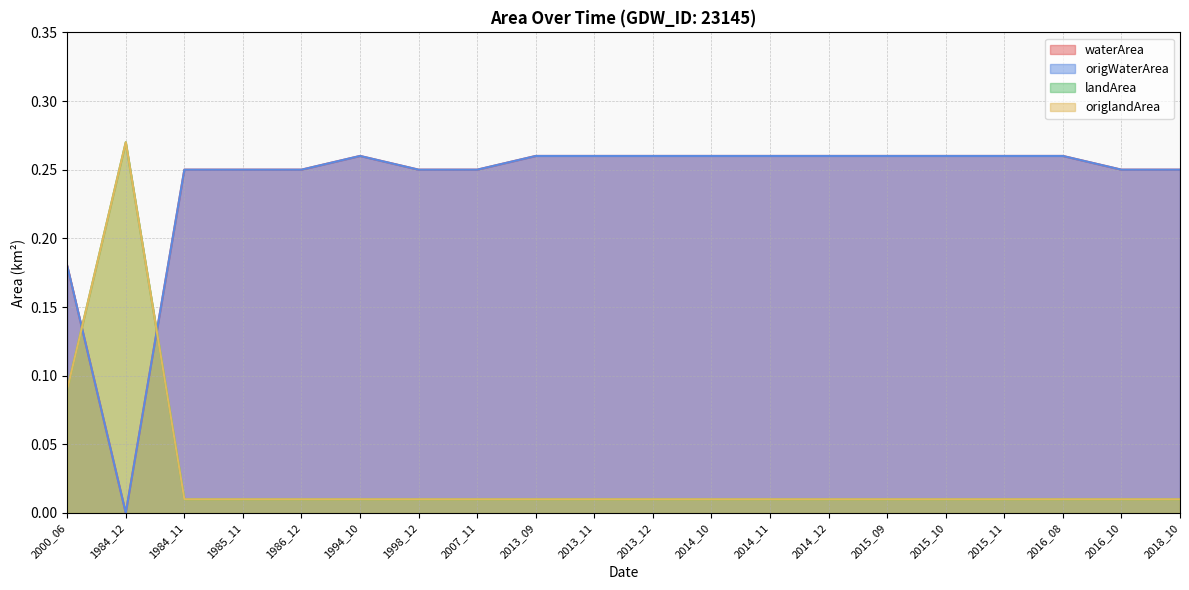

Is the value of origlandArea at 2014_10 greater than the value of waterArea at 1986_12?

No